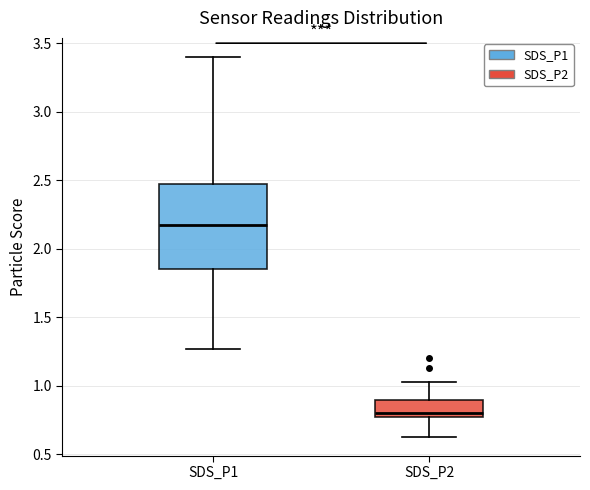

Reading left to right, read every box against the y-axis: the position of its median line, the range the box covers, and the ends of its whiskers. The values are not printed on the chart, so give them approximately, as read against the axis.

SDS_P1: median 2.15, box 1.85 to 2.50, whiskers 1.25 to 3.40
SDS_P2: median 0.80, box 0.75 to 0.90, whiskers 0.65 to 1.05